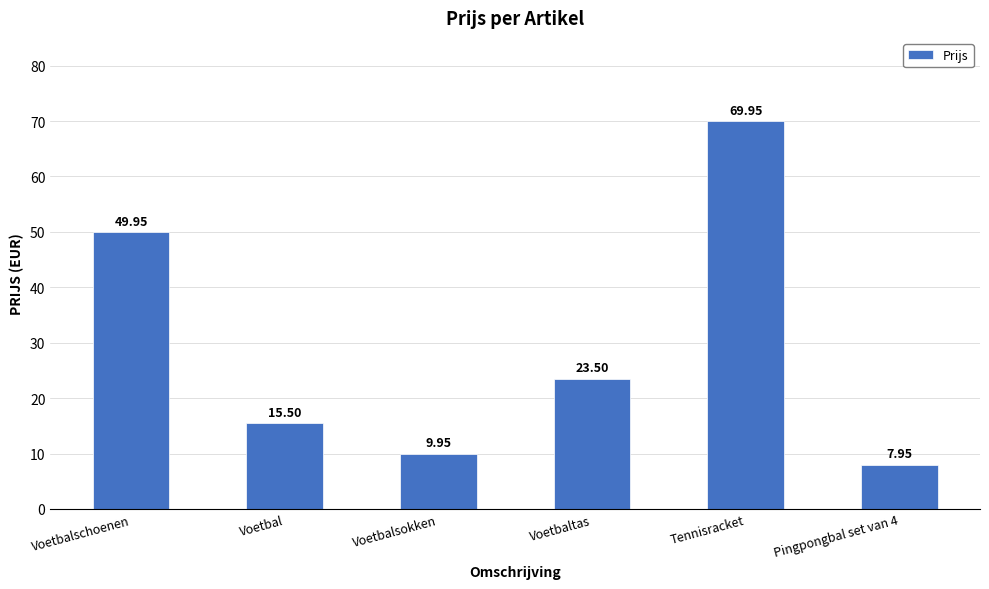

How many values are below 23?

3